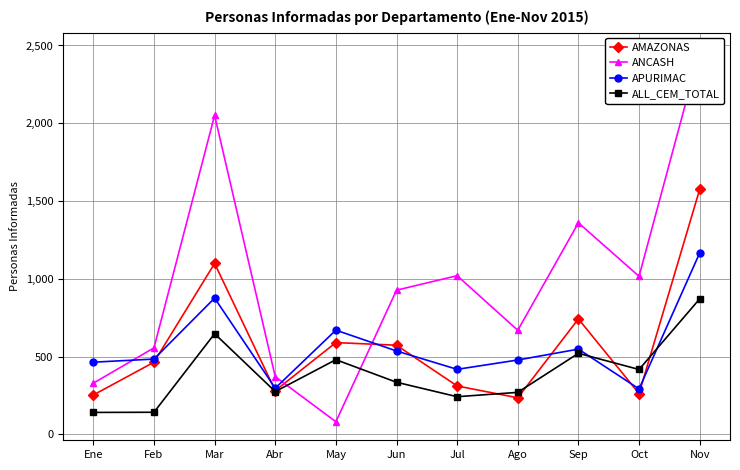

Between Ago and Jun, which is larger?

Jun